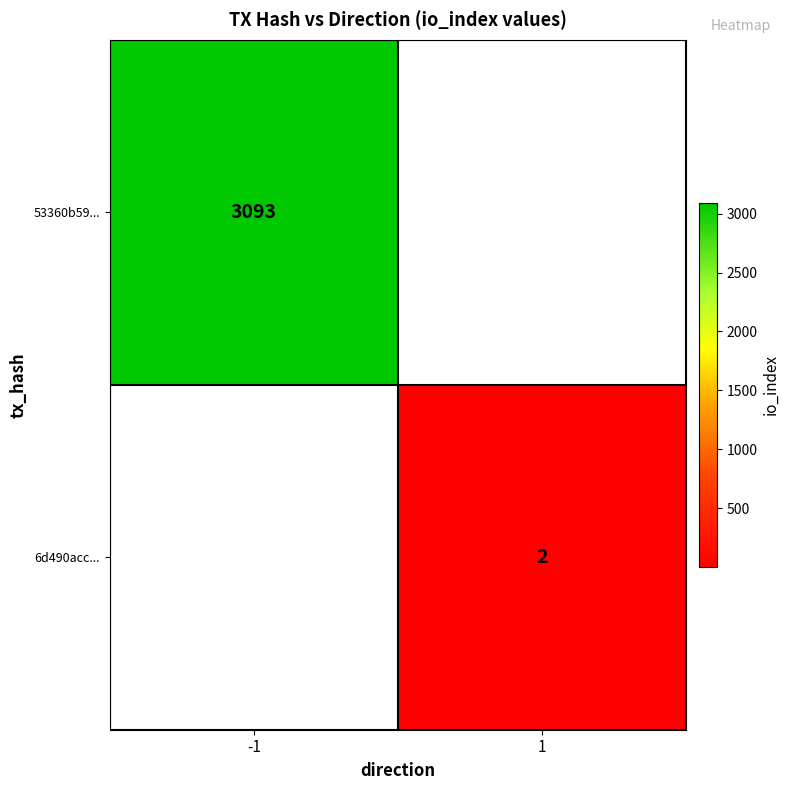

What is the maximum value shown in the chart?

3093.0